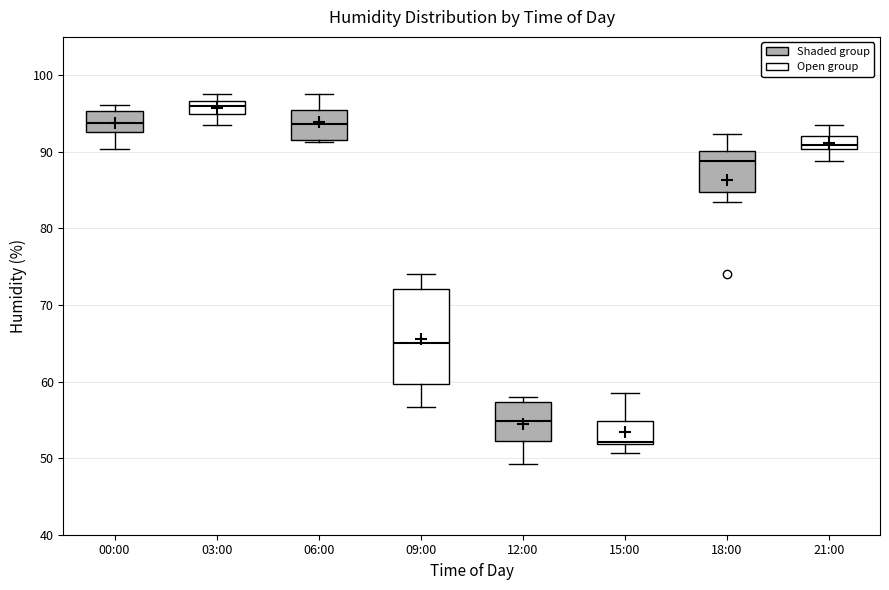

Reading left to right, read every box against the y-axis: the position of its median line, the range the box covers, and the ends of its whiskers. The values are not printed on the chart, so give them approximately, as read against the axis.

00:00: median 94, box 93 to 95, whiskers 90 to 96
03:00: median 96, box 95 to 97, whiskers 94 to 98
06:00: median 94, box 92 to 95, whiskers 91 to 98
09:00: median 65, box 60 to 72, whiskers 57 to 74
12:00: median 55, box 52 to 57, whiskers 49 to 58
15:00: median 52 (just above the box's lower edge), box 52 to 55, whiskers 51 to 59
18:00: median 89, box 85 to 90, whiskers 84 to 92
21:00: median 91, box 90 to 92, whiskers 89 to 94